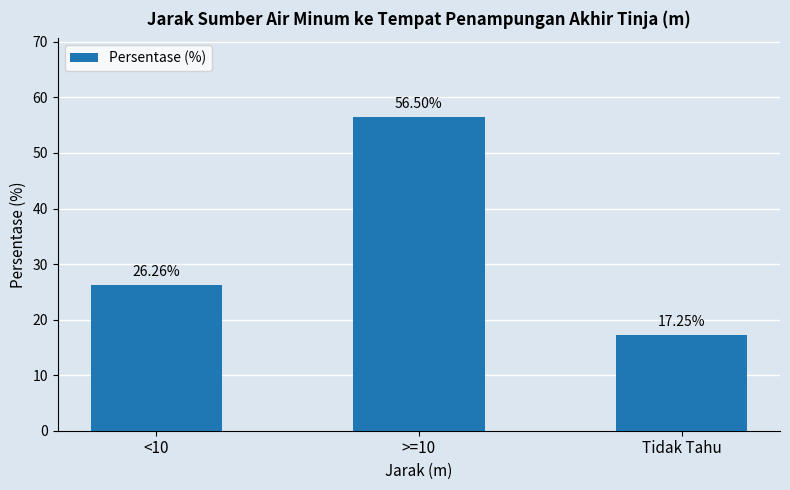

What is the ratio of the value at <10 to the value at Tidak Tahu?

1.5